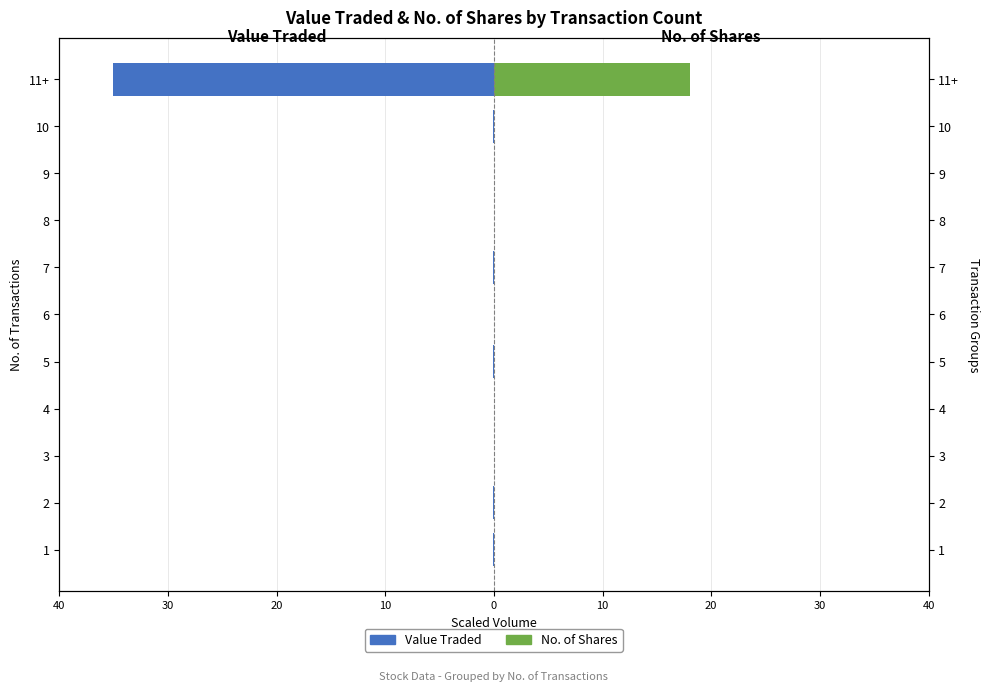

Between 11+ and 4, which is larger?

4